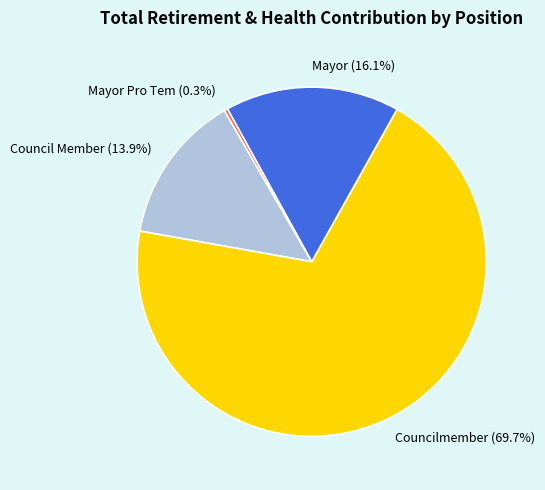

Which has a higher value, Mayor or Council Member?

Mayor